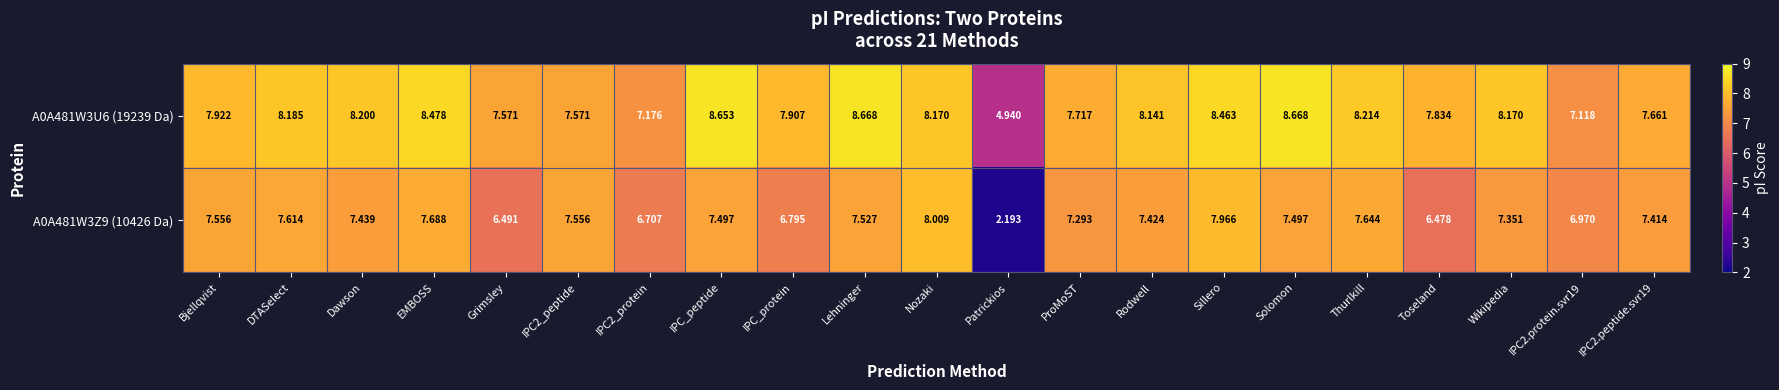

Rank the series by their maximum value, from lowest to highest.

A0A481W3Z9 (10426 Da), A0A481W3U6 (19239 Da)